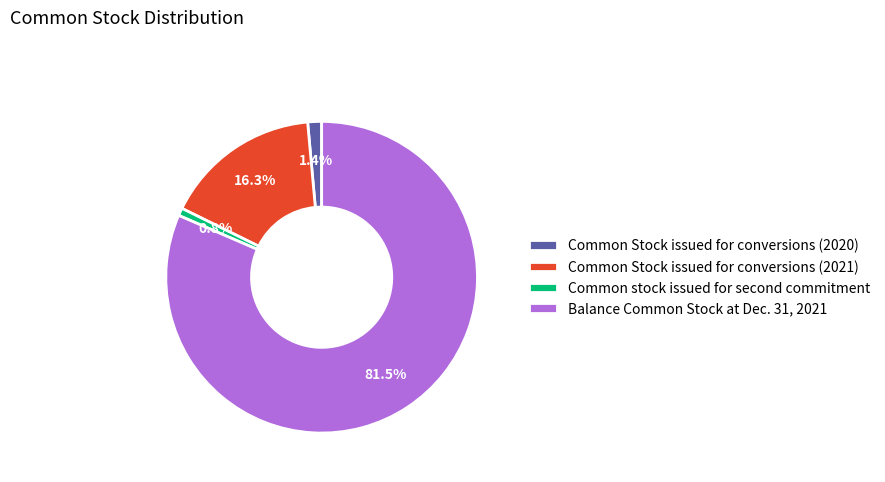

Which category accounts for the majority?

Balance Common Stock at Dec. 31, 2021